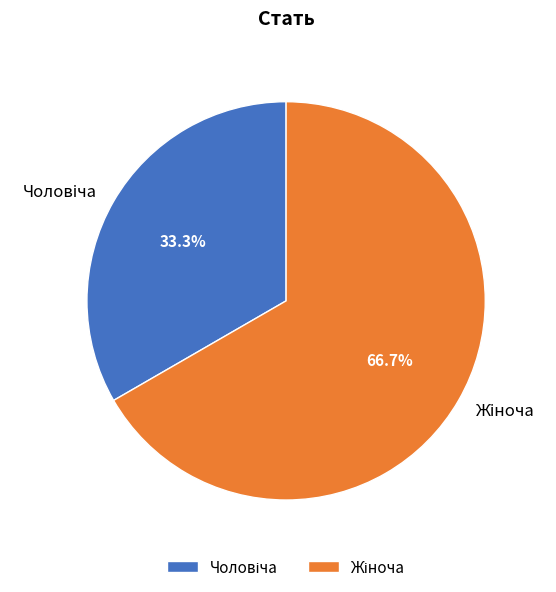

Is there any slice that represents more than half of the pie?

Yes